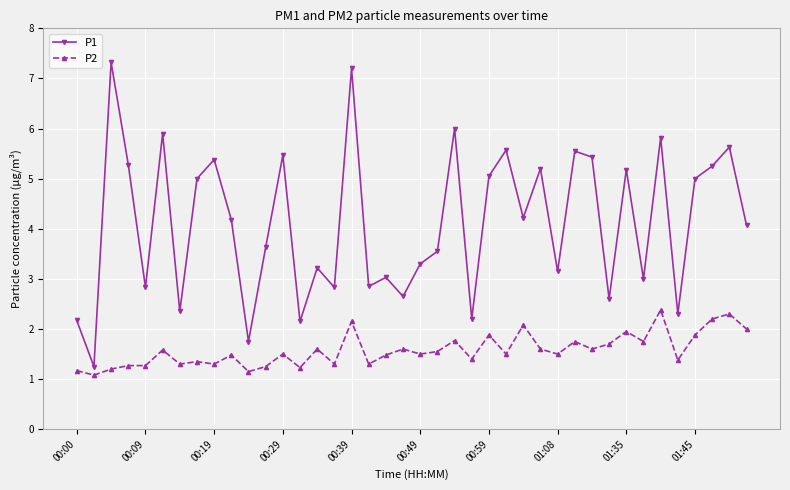

What is the value of the P2 point at the 34th from the left?

1.8